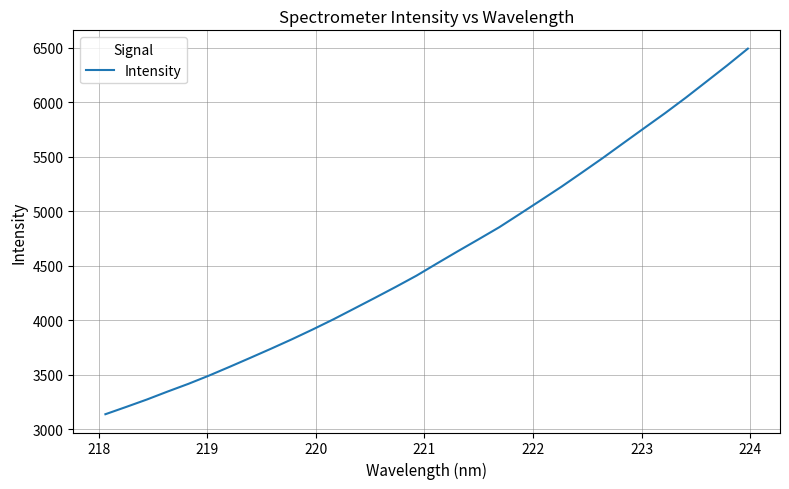

What is the minimum value shown in the chart?

3139.0